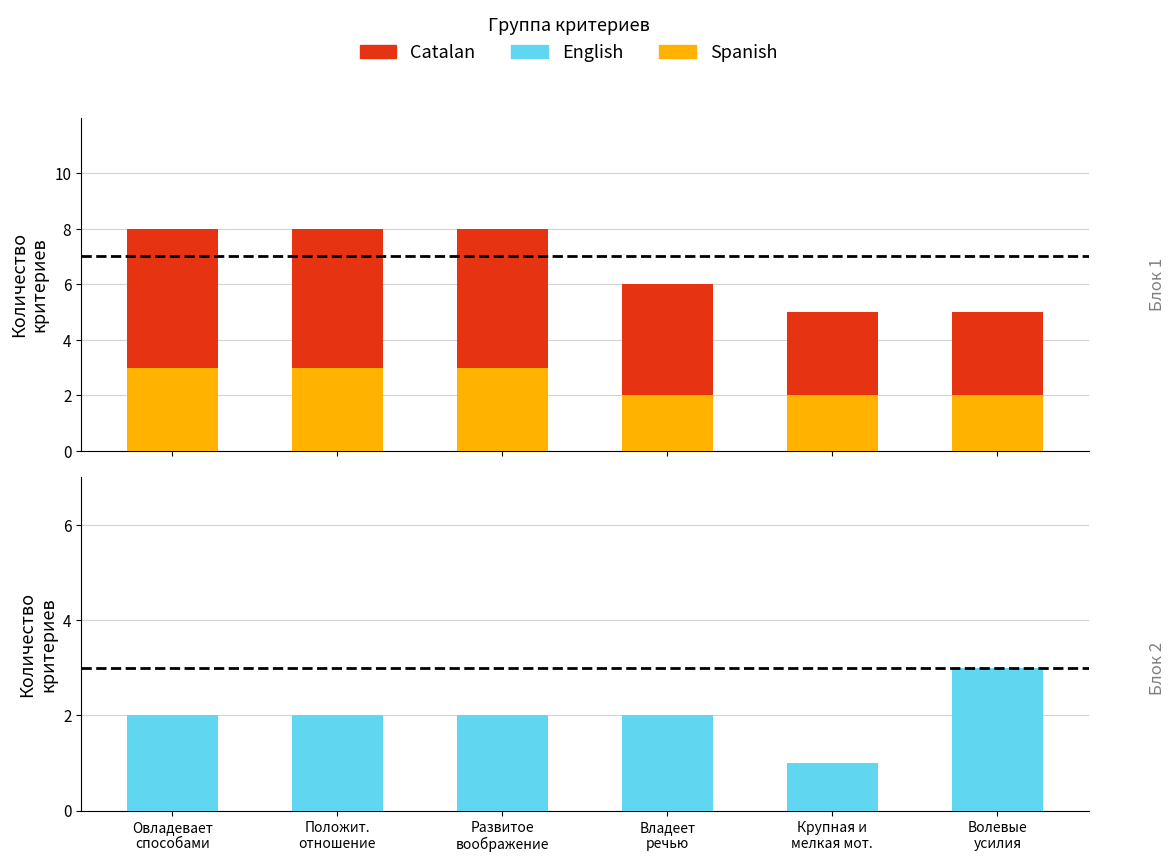

Reading left to right, transcribe all the data shown in this chart.

Spanish: Овладевает
способами=3	Положит.
отношение=3	Развитое
воображение=3	Владеет
речью=2	Крупная и
мелкая мот.=2	Волевые
усилия=2
Catalan: Овладевает
способами=5	Положит.
отношение=5	Развитое
воображение=5	Владеет
речью=4	Крупная и
мелкая мот.=3	Волевые
усилия=3
English: Овладевает
способами=2	Положит.
отношение=2	Развитое
воображение=2	Владеет
речью=2	Крупная и
мелкая мот.=1	Волевые
усилия=3